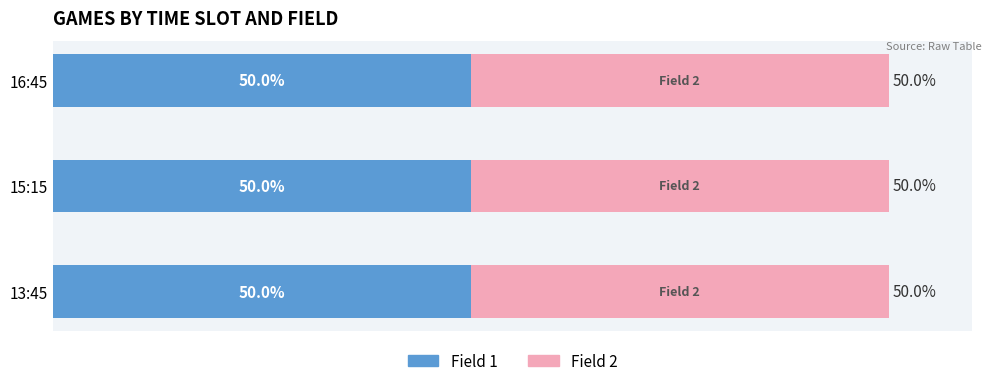

Rank the series at 15:15 from lowest to highest value.

Field 1, Field 2